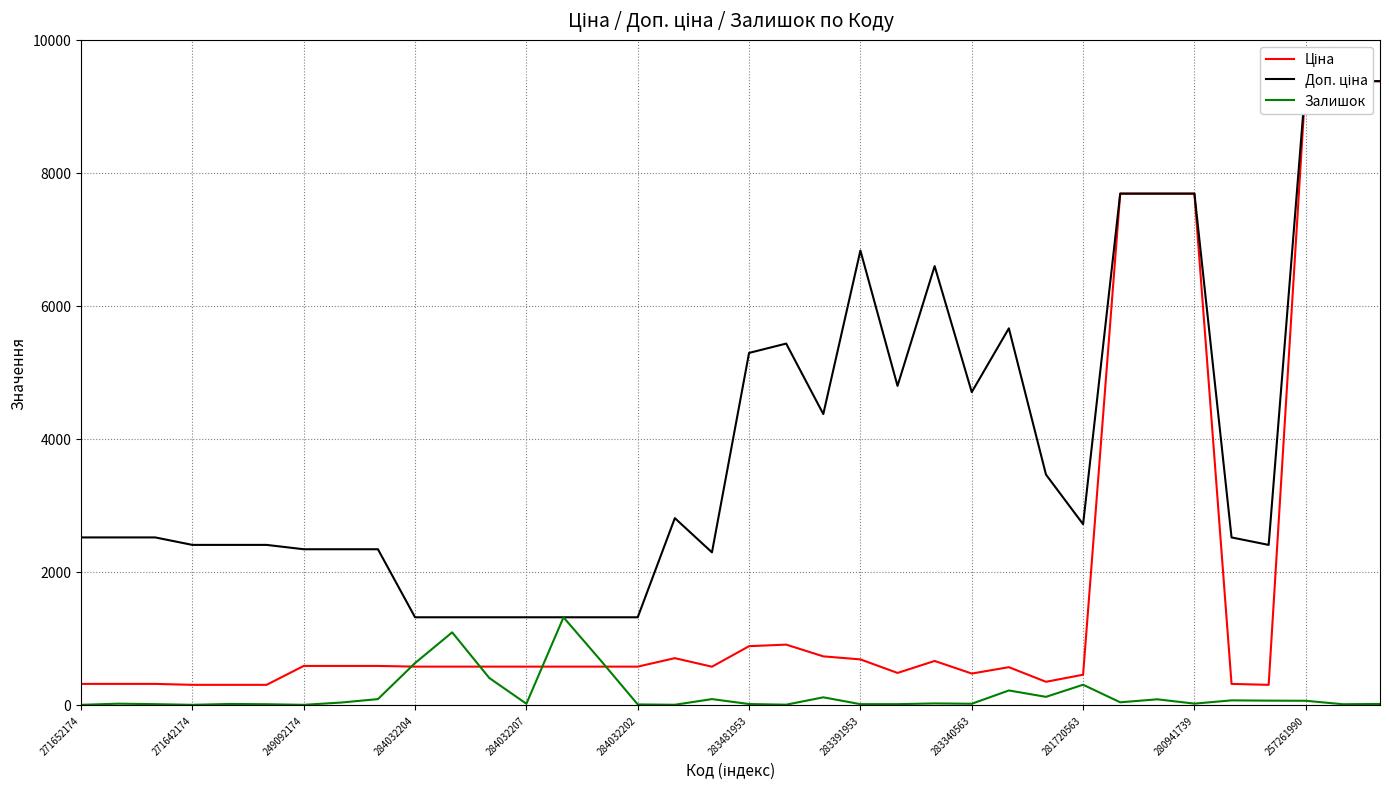

The Ціна series shows 749.6 at 14. True or false?

False